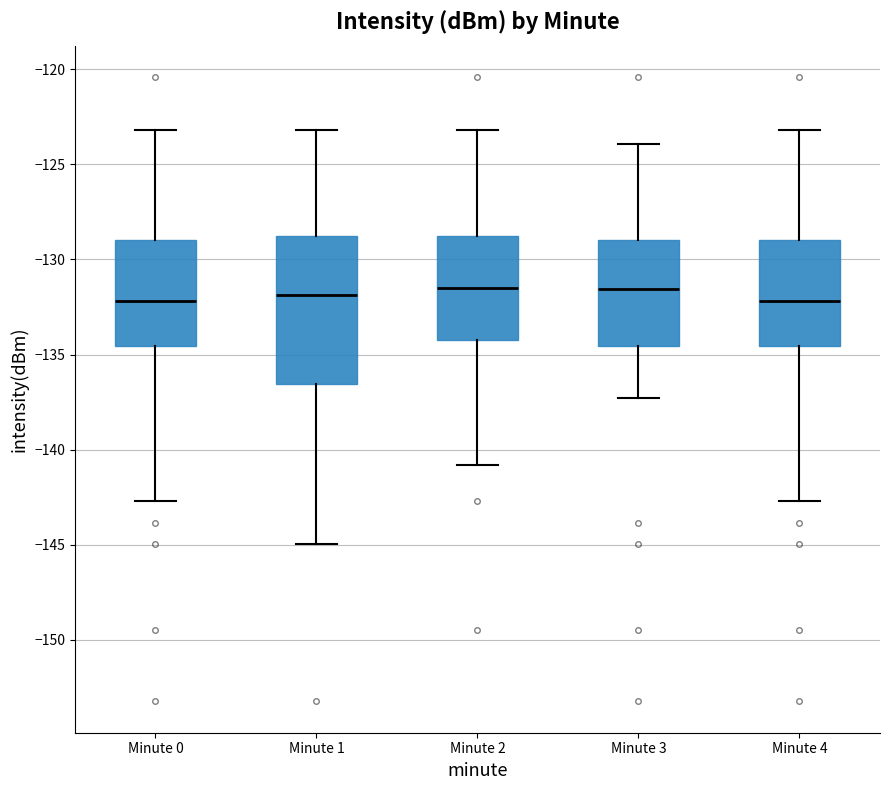

Comparing the boxes themselves (not the whiskers), which one is the tallest?

Minute 1